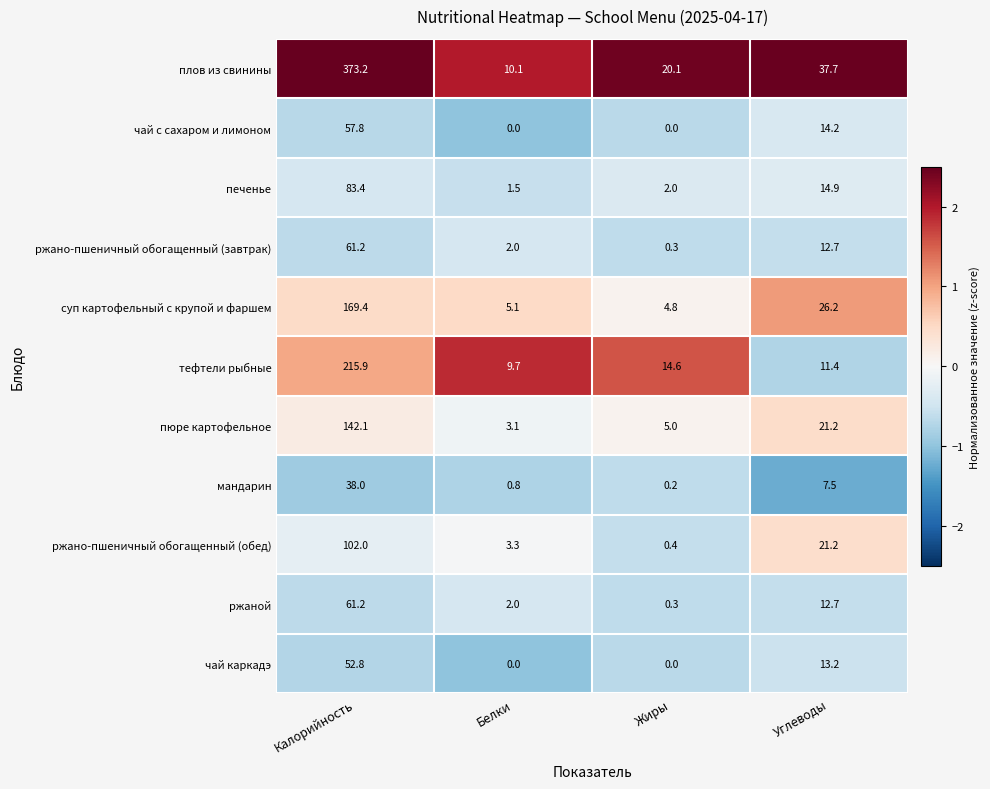

List the labels in order of пюре картофельное value, largest first.

Калорийность, Углеводы, Жиры, Белки